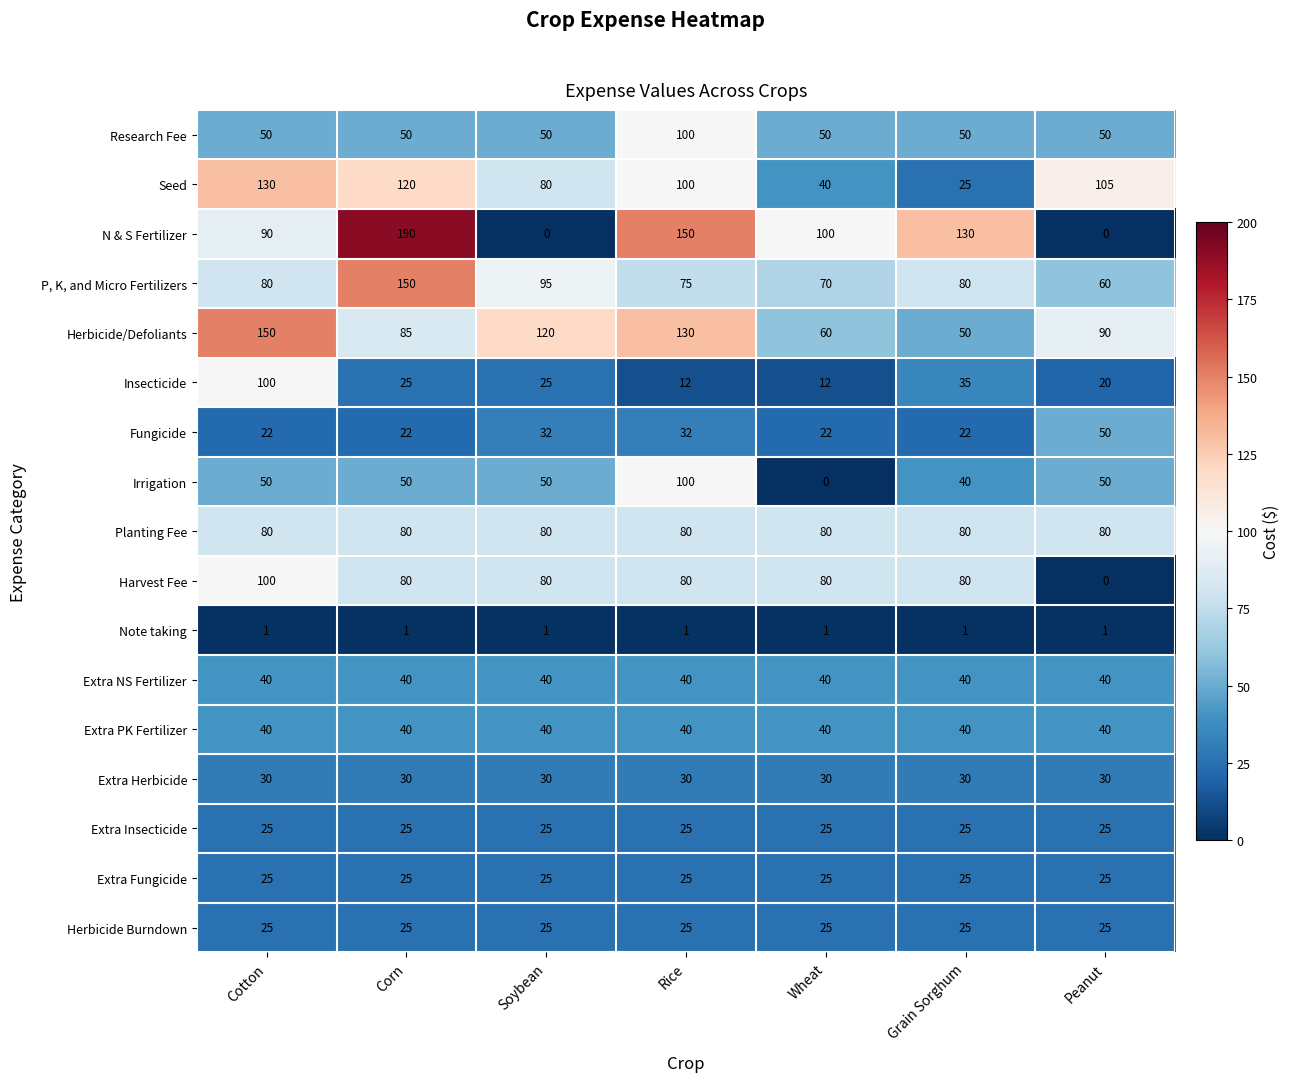

Which series has the largest total across all categories?

Herbicide/Defoliants